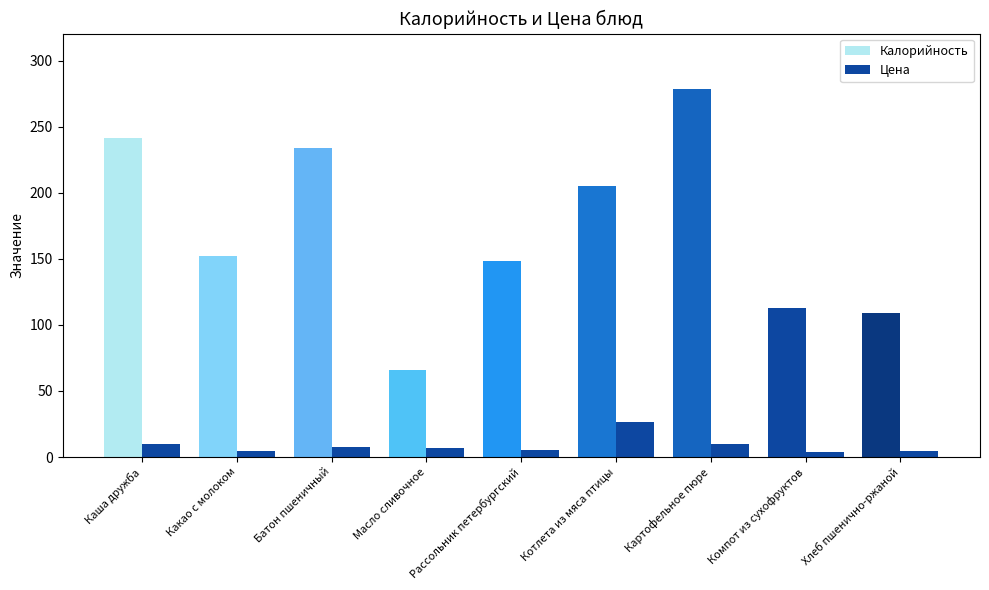

Which series has the largest total across all categories?

Калорийность